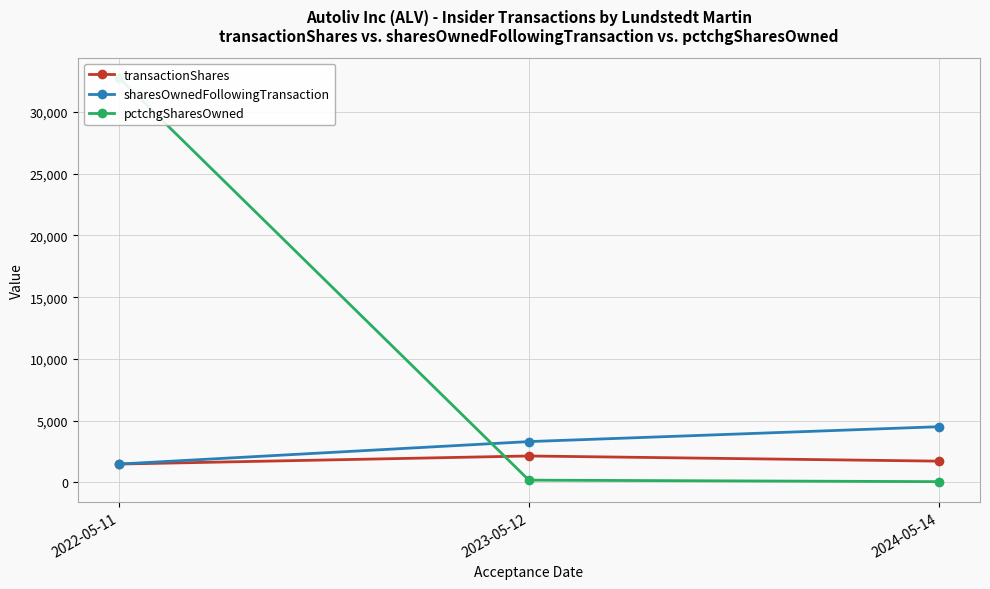

What is the sum of all pctchgSharesOwned values?

33013